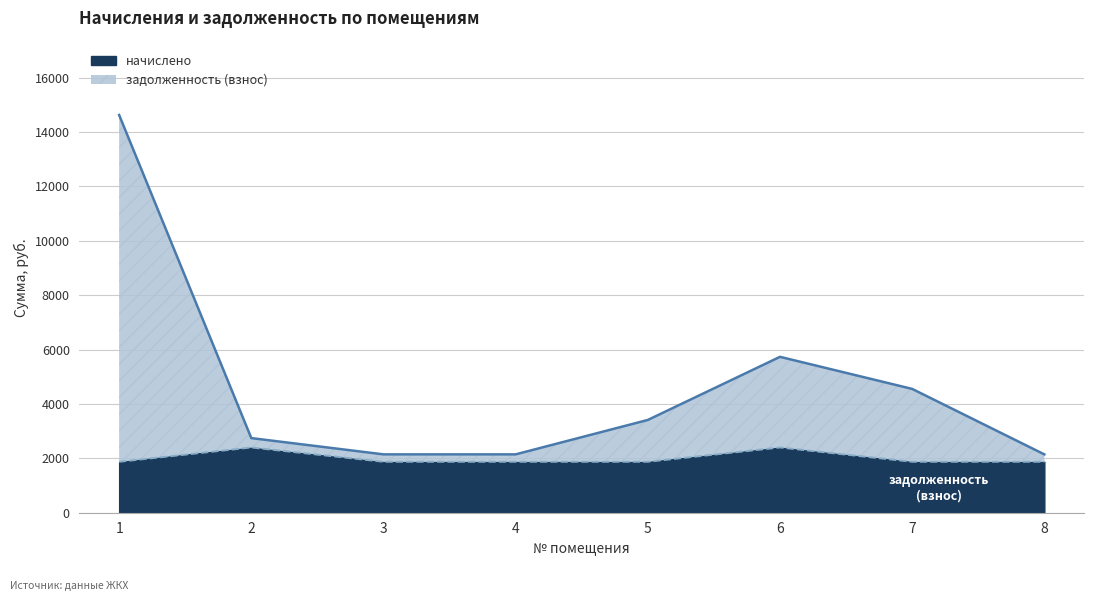

Is it true that начислено equals 2499.3 at 4?

False